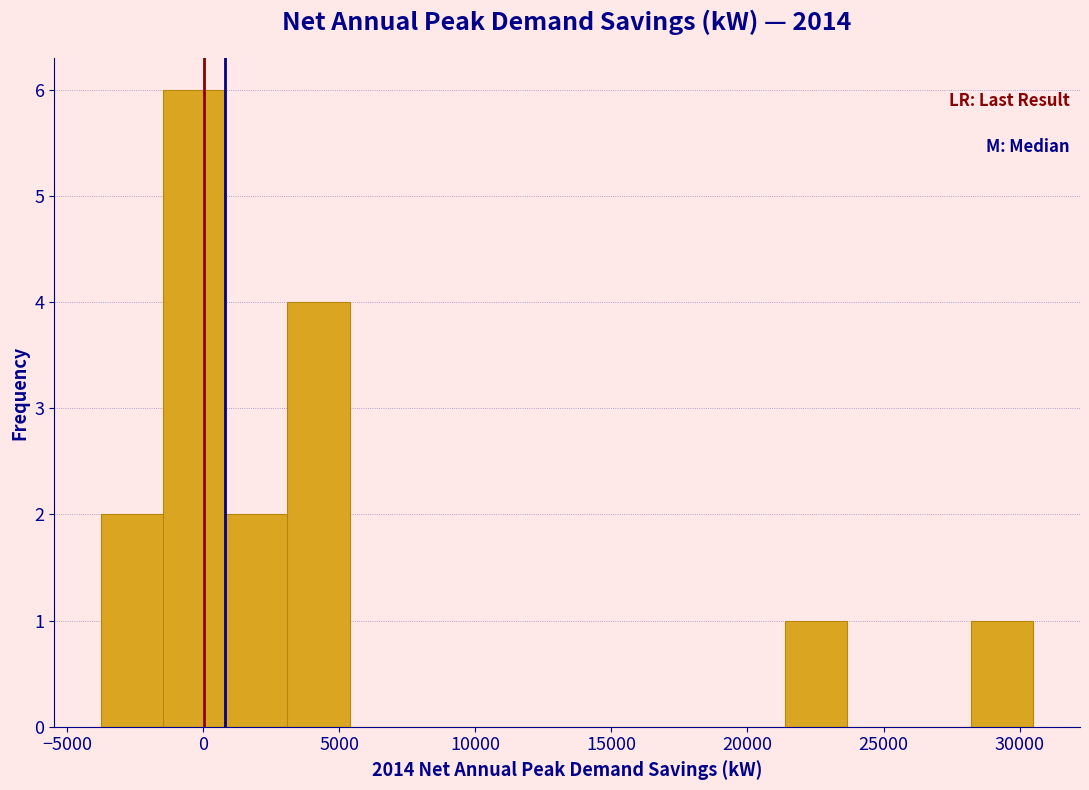

Over which range of the x-axis is the bar tallest?

-1500 to 1000